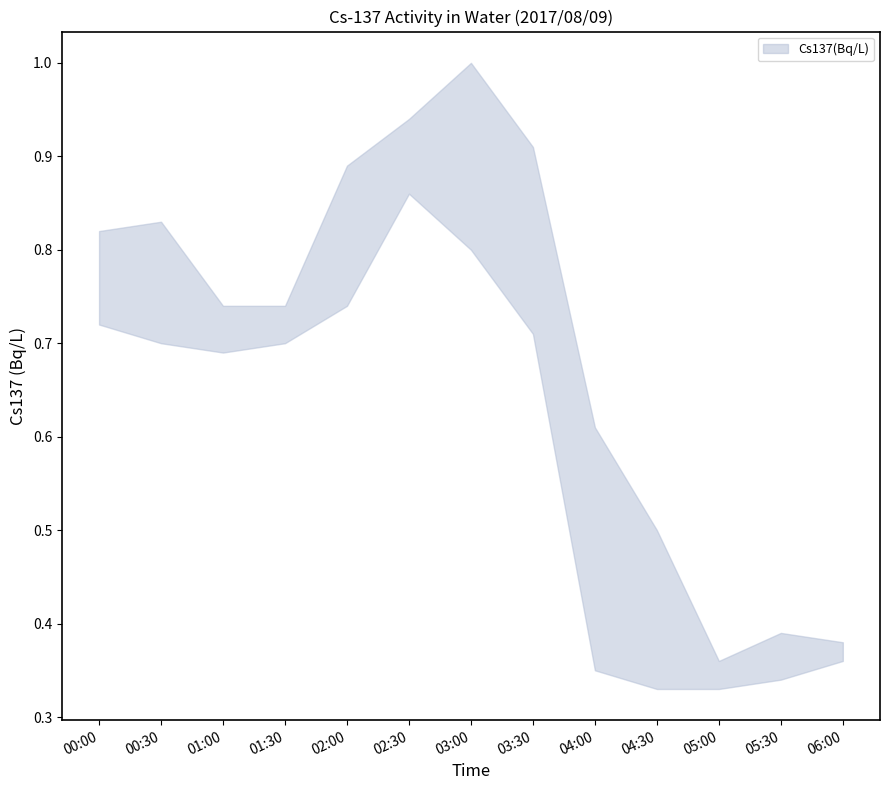

At how many categories does at least one series exceed 0?

13